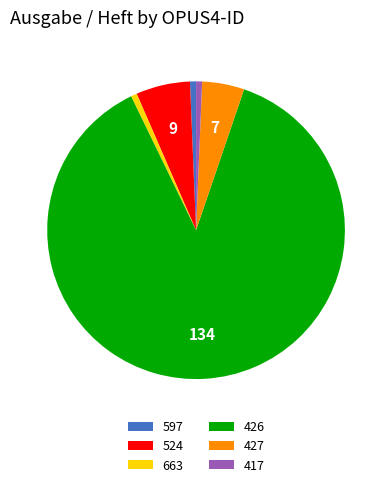

Approximately how many times larger is the value at 426 compared to 663?

134.0